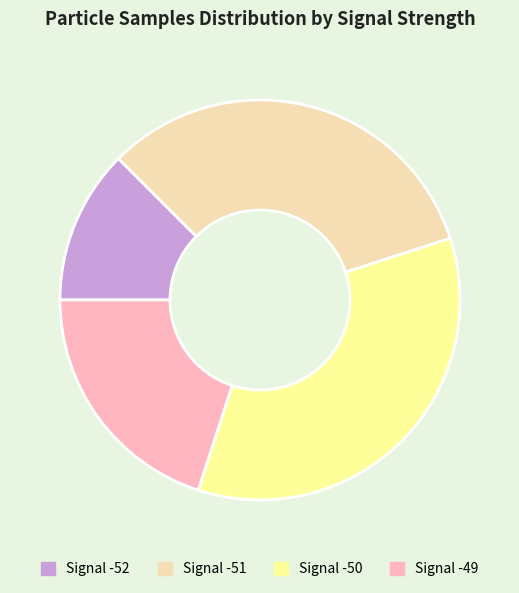

Does Signal -50 represent more than half of the total?

No